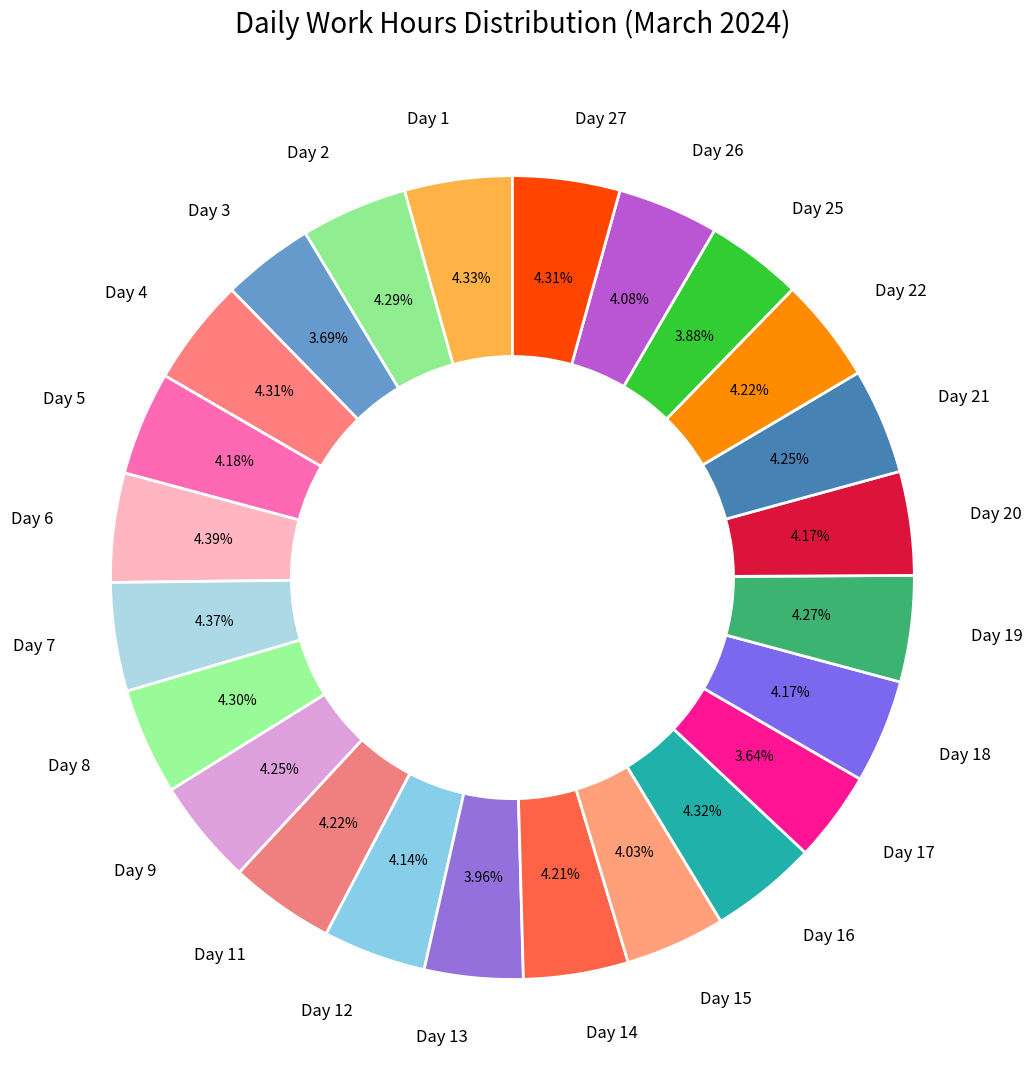

Is there any slice that represents more than half of the pie?

No